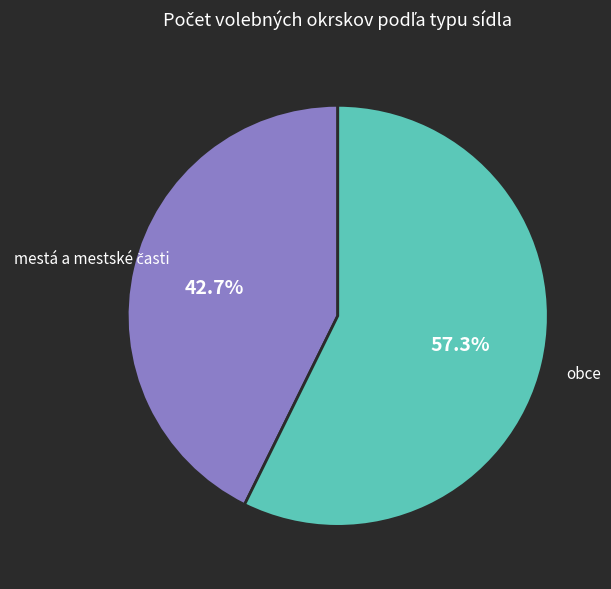

Does any single category account for the majority?

Yes